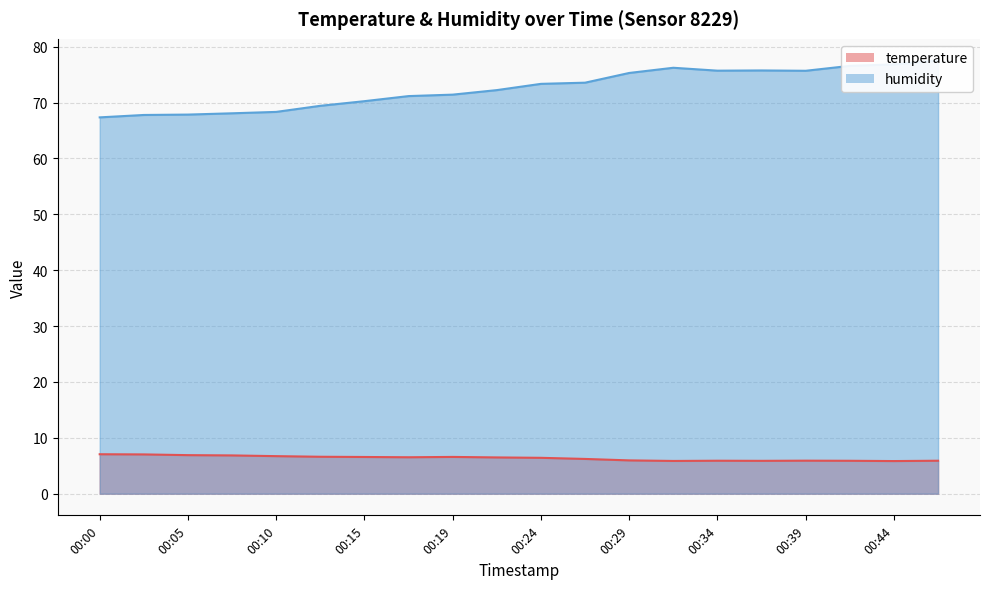

Where is the first local maximum for humidity?

00:32